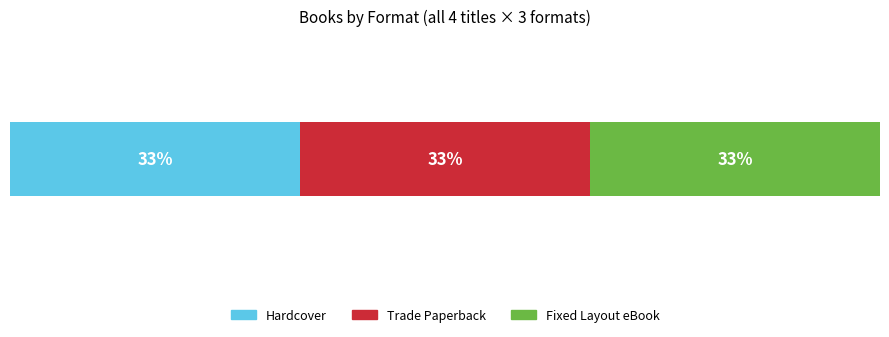

What is the minimum value for Hardcover?

1